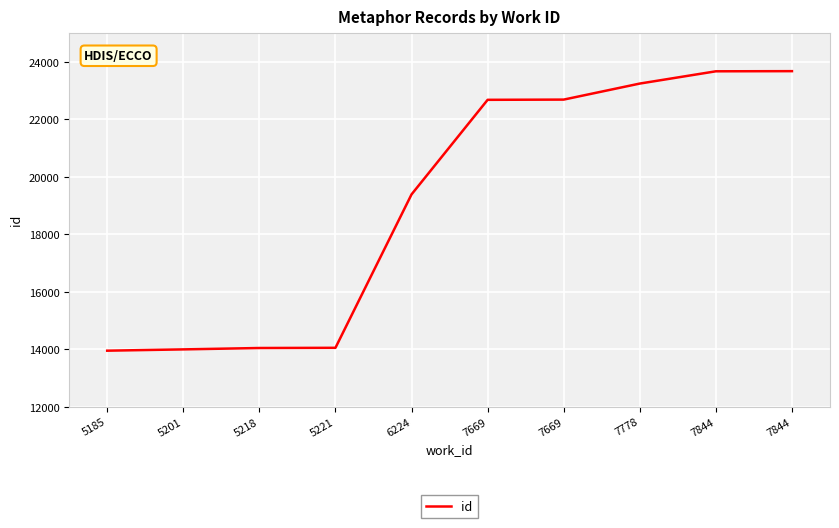

What is the value of the 9th point from the left?

23671